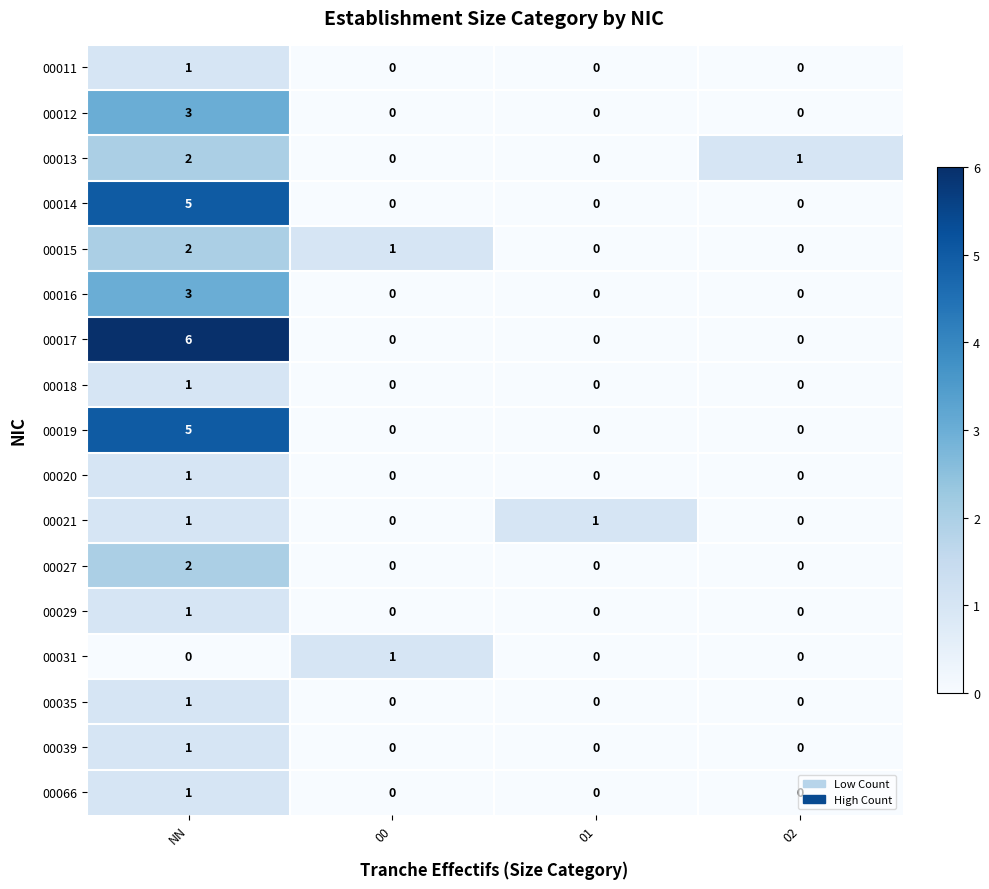

The 00035 series shows 1 at NN. True or false?

True